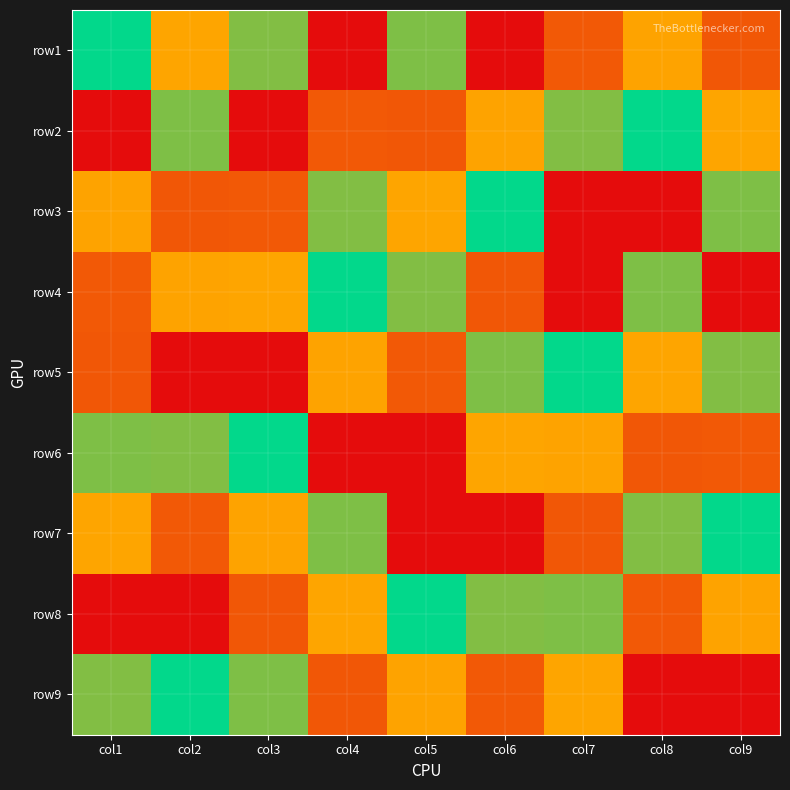

At which category does the chart reach its minimum across all series?

col6